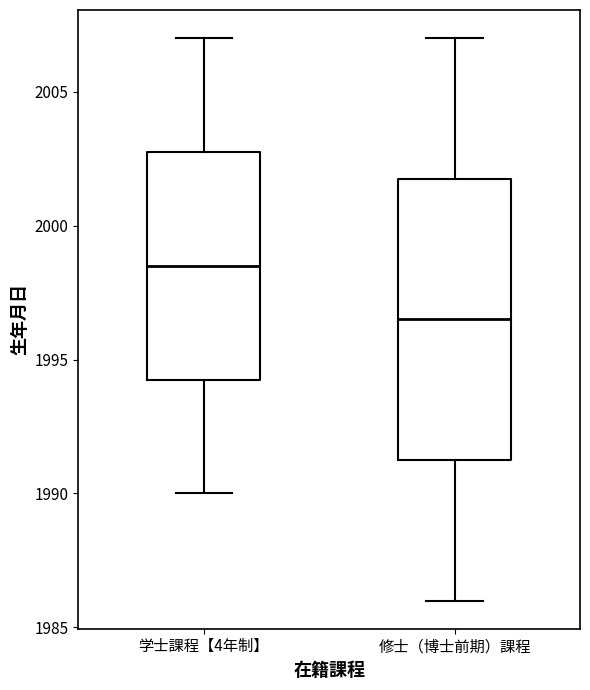

Where is the lower edge of the box for 修士（博士前期）課程 on the y-axis? The values are not printed on the chart, so give them approximately, as read against the axis.

1991.5